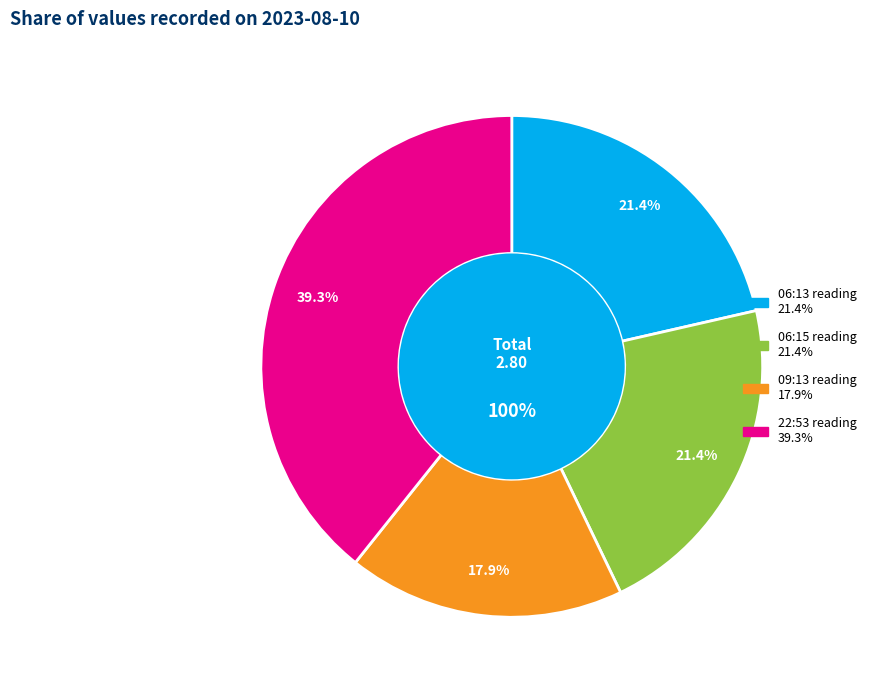

What is the change in value from 2023-08-10T09:13 to 2023-08-10T22:53?

+0.6